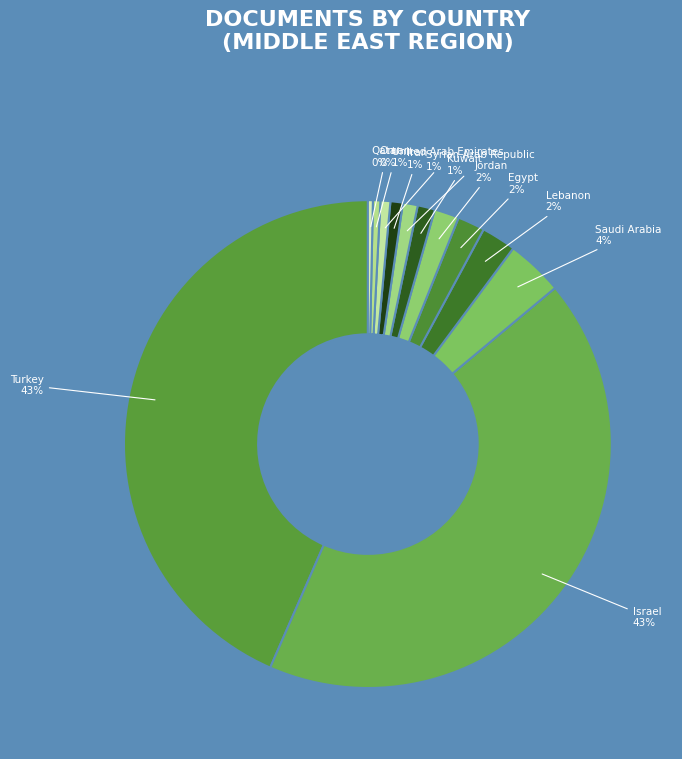

Which has a higher value, Oman or Jordan?

Jordan